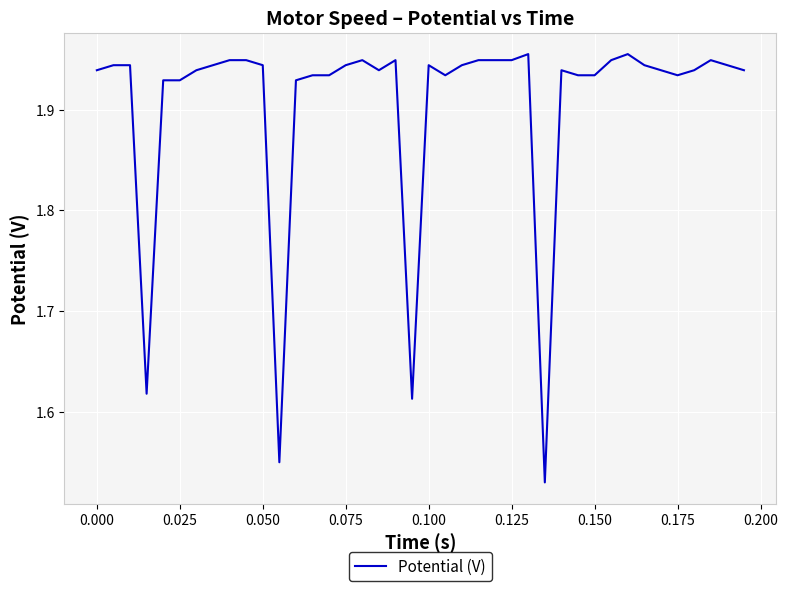

True or false: the data shows 0.7 at 0.025.

False